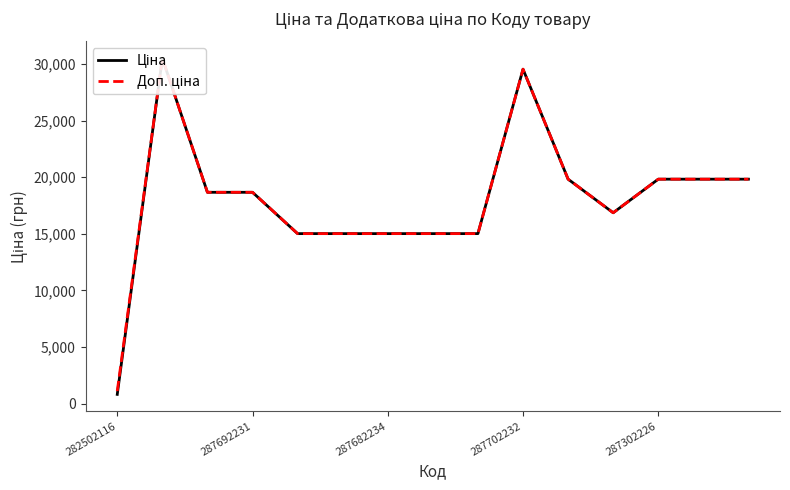

Count the number of data series in this chart.

2